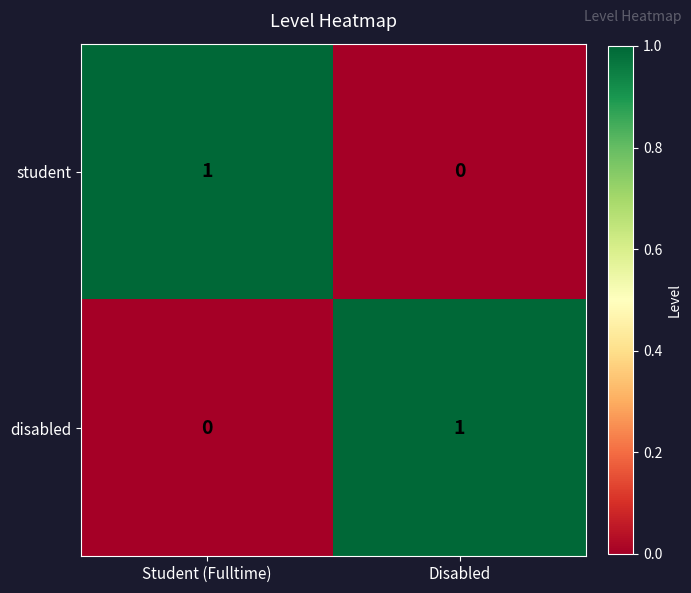

At Student (Fulltime), list the series in order from largest to smallest.

student, disabled